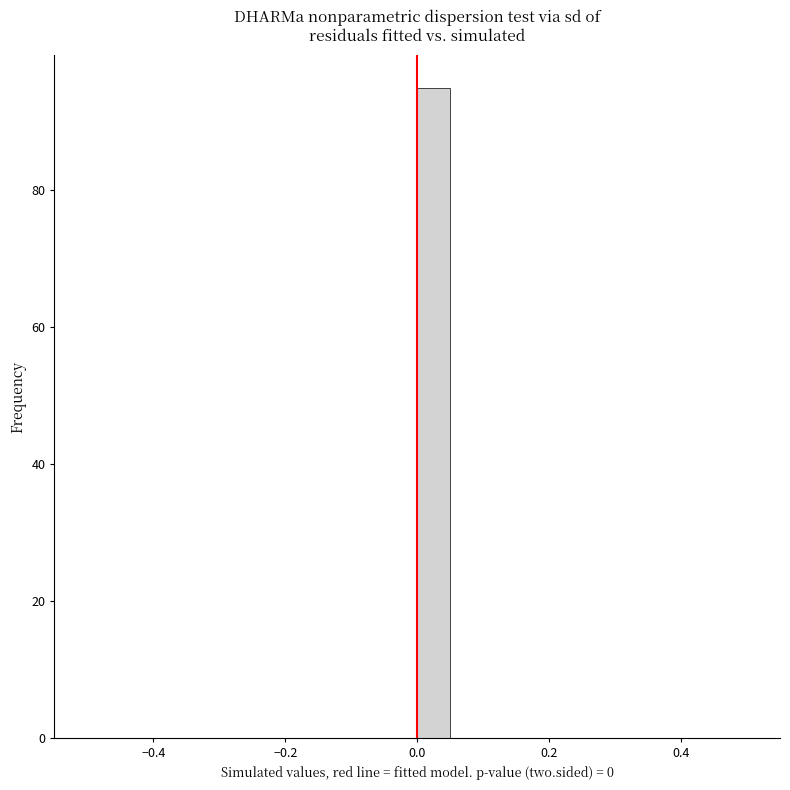

Read against the x-axis, roughly where is the centre of the tallest bar?

0.02